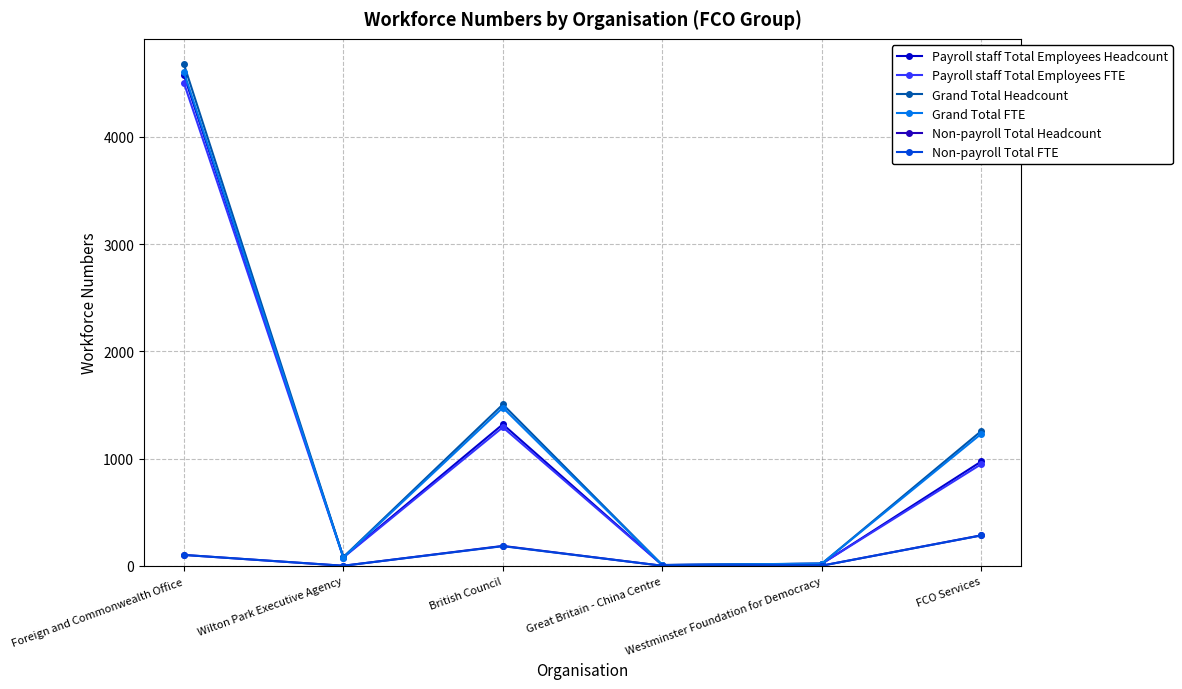

What are all the series names shown in the legend?

Payroll staff Total Employees Headcount, Payroll staff Total Employees FTE, Grand Total Headcount, Grand Total FTE, Non-payroll Total Headcount, Non-payroll Total FTE